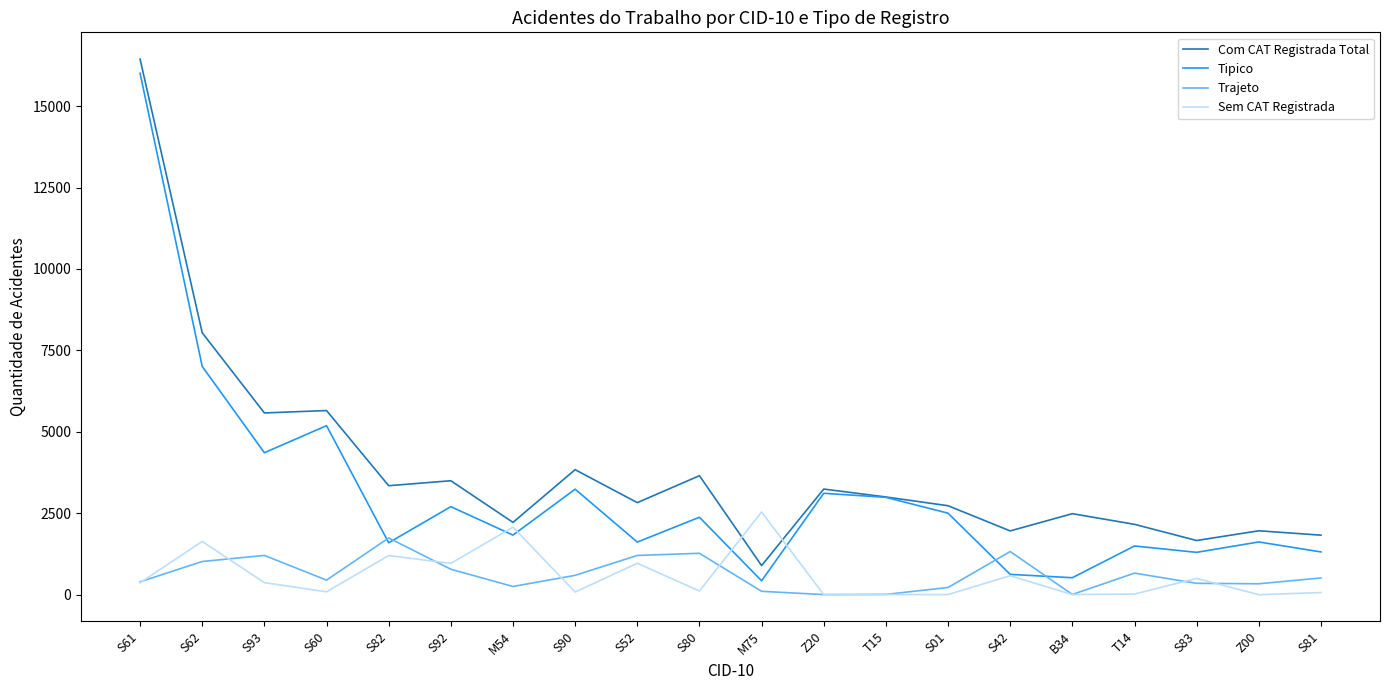

What is the sum of all Tipico values?

61823